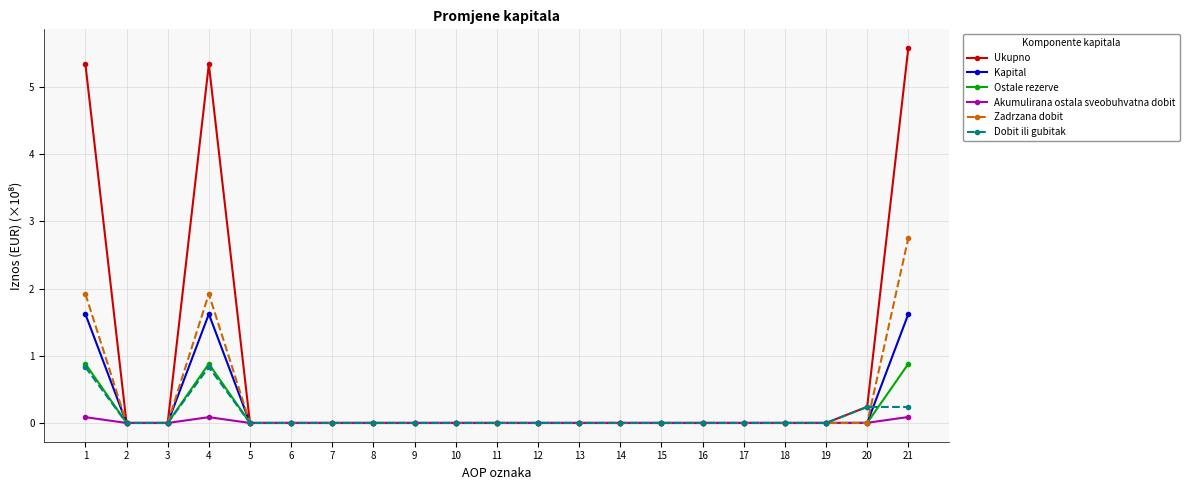

Count the number of data series in this chart.

6